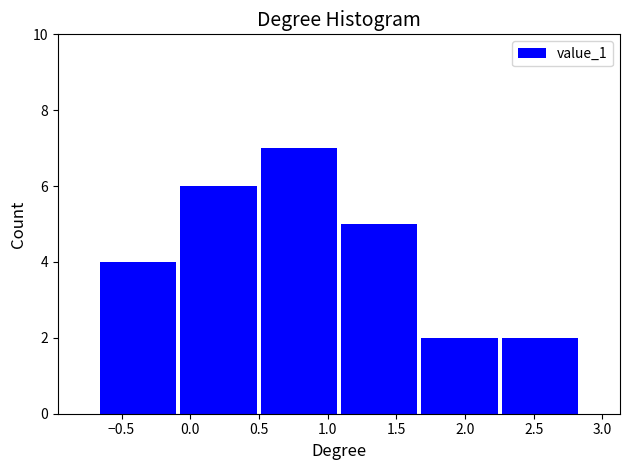

Reading left to right, list every bar in this chart as the range it spans on the x-axis followed by its height. Neither the bar edges nor the heights are printed on the chart, so give them approximately, as read against the axes.

-0.65 to -0.10: 4
-0.10 to 0.50: 6
0.50 to 1.10: 7
1.10 to 1.65: 5
1.65 to 2.25: 2
2.25 to 2.85: 2